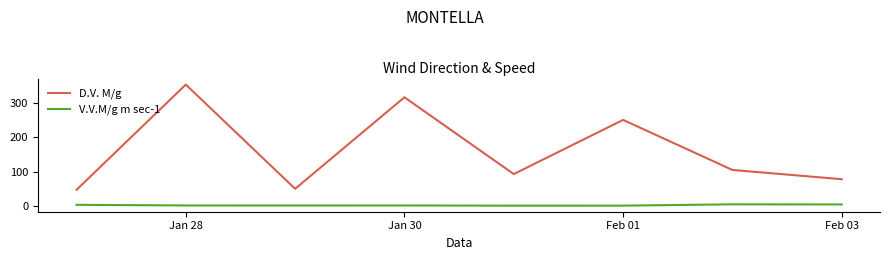

What is the difference between the second highest and minimum values in the D.V. M/g series?

270.0